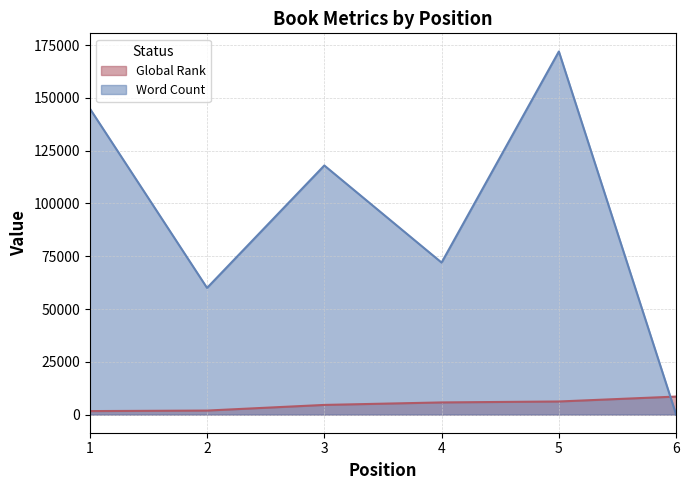

How many values in the Global Rank series exceed 5749?

2